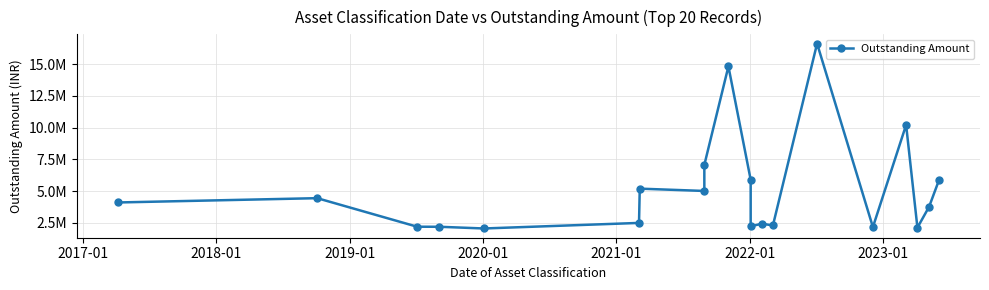

How many categories are shown in the chart?

20